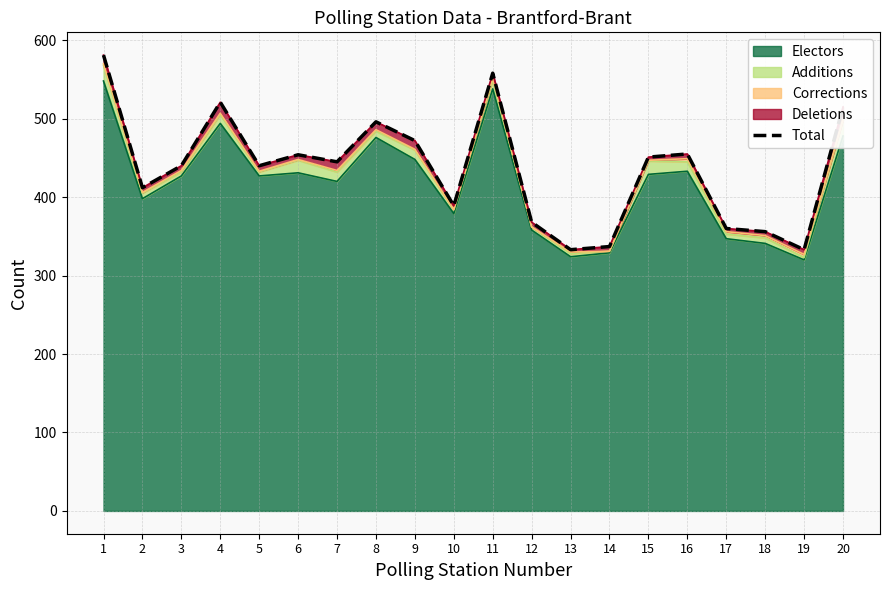

Reading right to left, extract all data points from this chart.

20=515	19=333	18=356	17=360	16=455	15=451	14=337	13=333	12=368	11=558	10=389	9=472	8=496	7=445	6=454	5=440	4=521	3=440	2=412	1=581